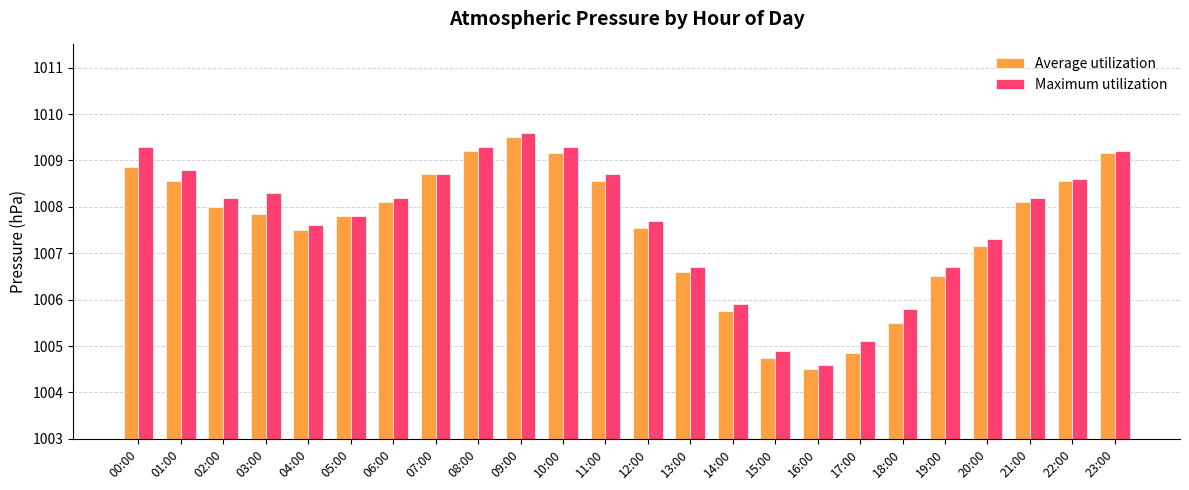

Which category has the lowest value across all series?

16:00